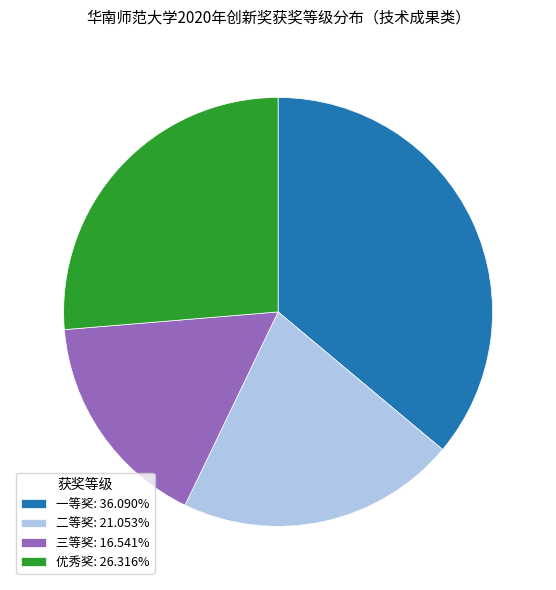

Does 二等奖: 21.053% account for over 50% of the chart?

No